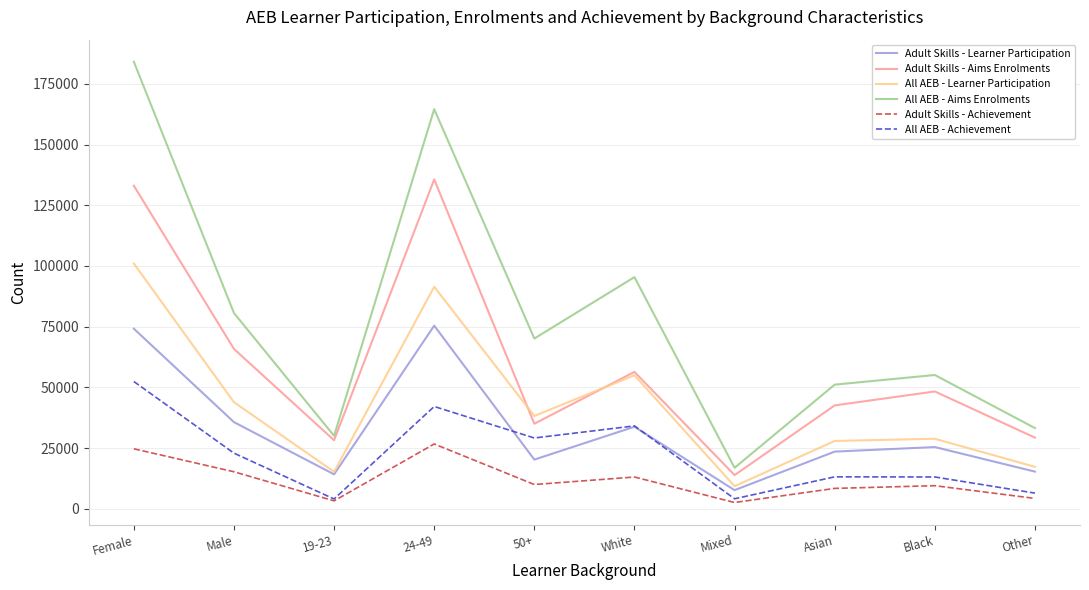

Between 50+ and Mixed, which series saw the biggest shift?

All AEB - Aims Enrolments